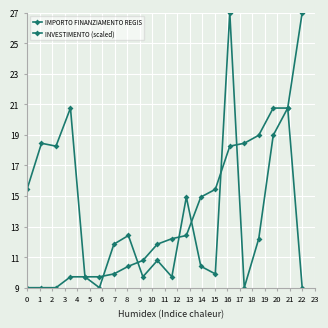

How many lines are shown in the chart?

2